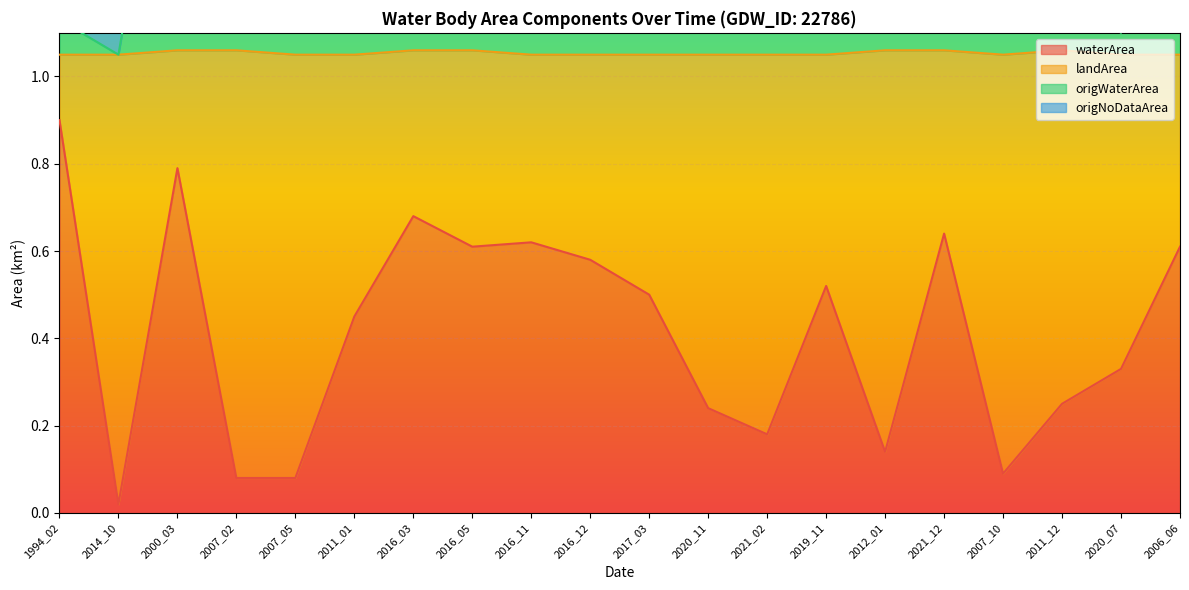

At which category does waterArea reach its first local peak?

2000_03